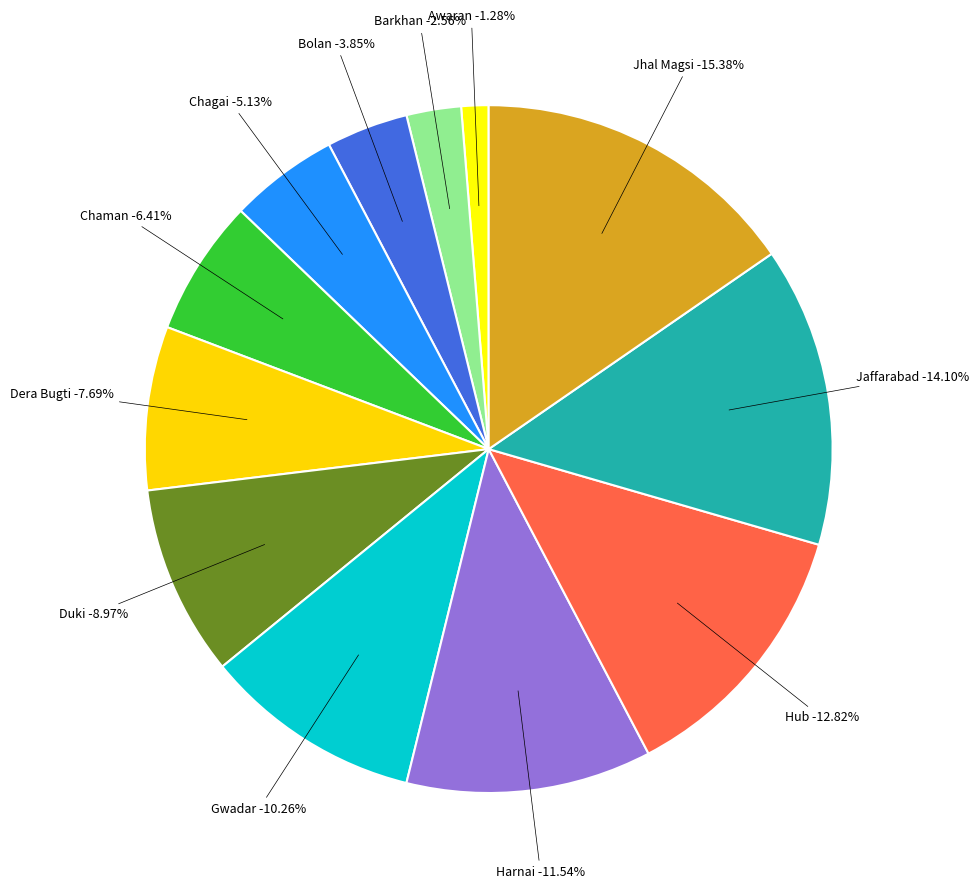

Do Dera Bugti and Barkhan together represent more than half of the pie?

No